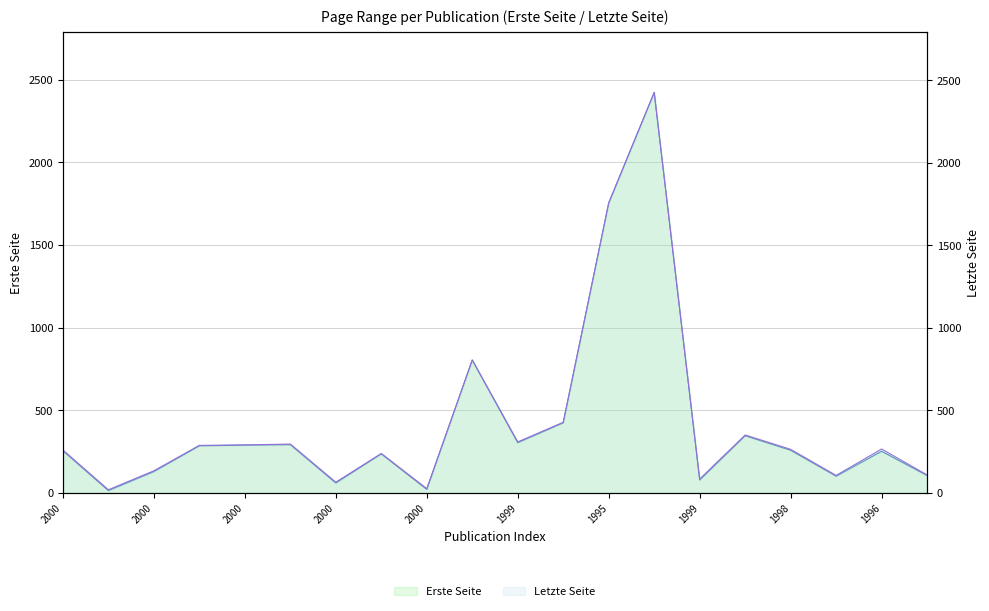

Which series has the largest total across all categories?

Letzte Seite